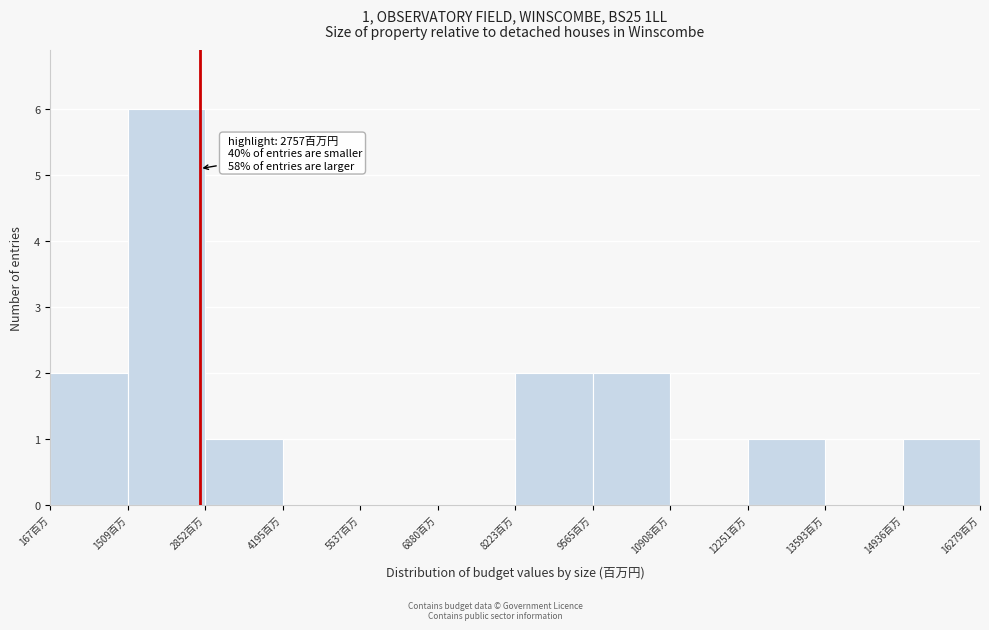

Which range on the x-axis has the tallest bar?

1600 to 2800